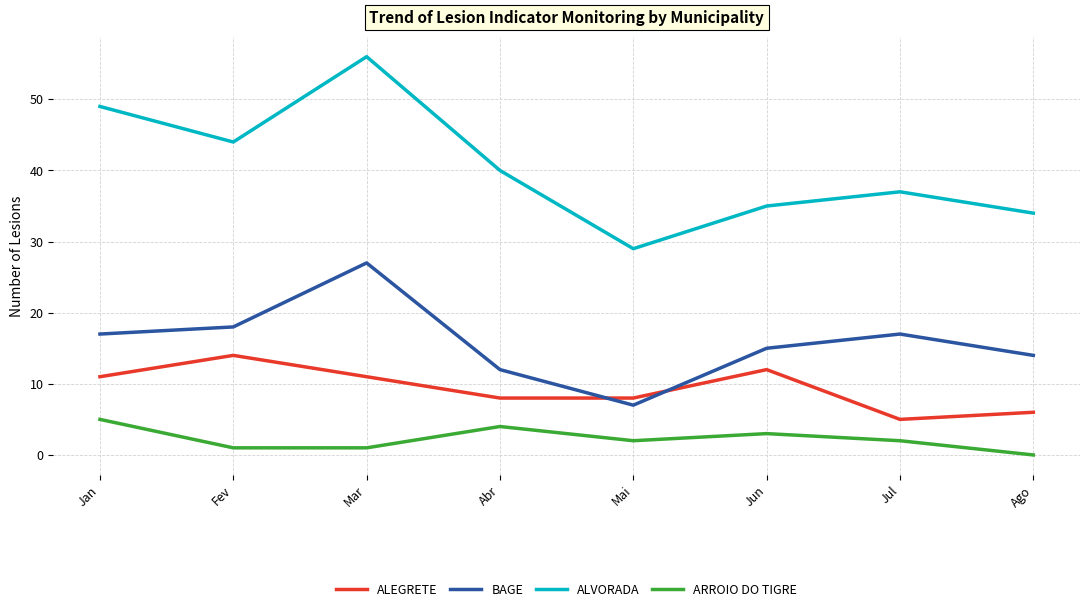

Which series has the largest total across all categories?

ALVORADA